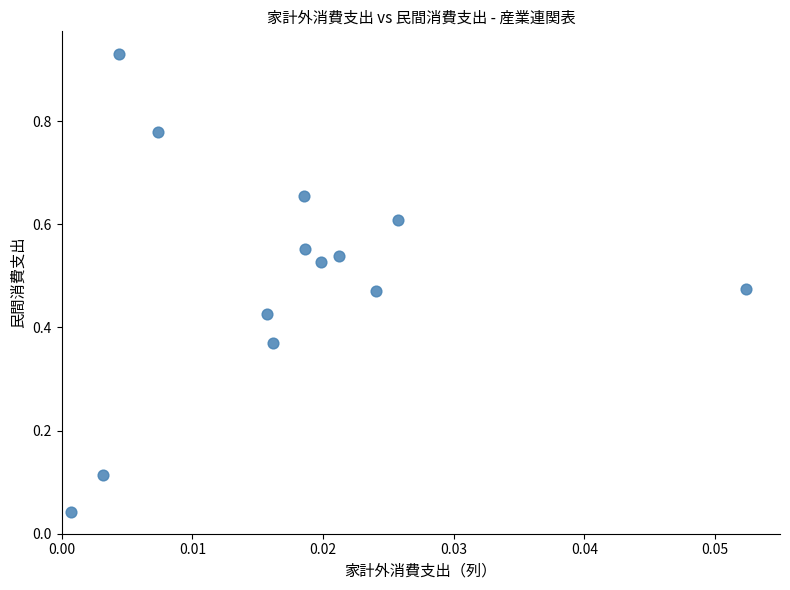

How many points are shown in the scatter plot?

13